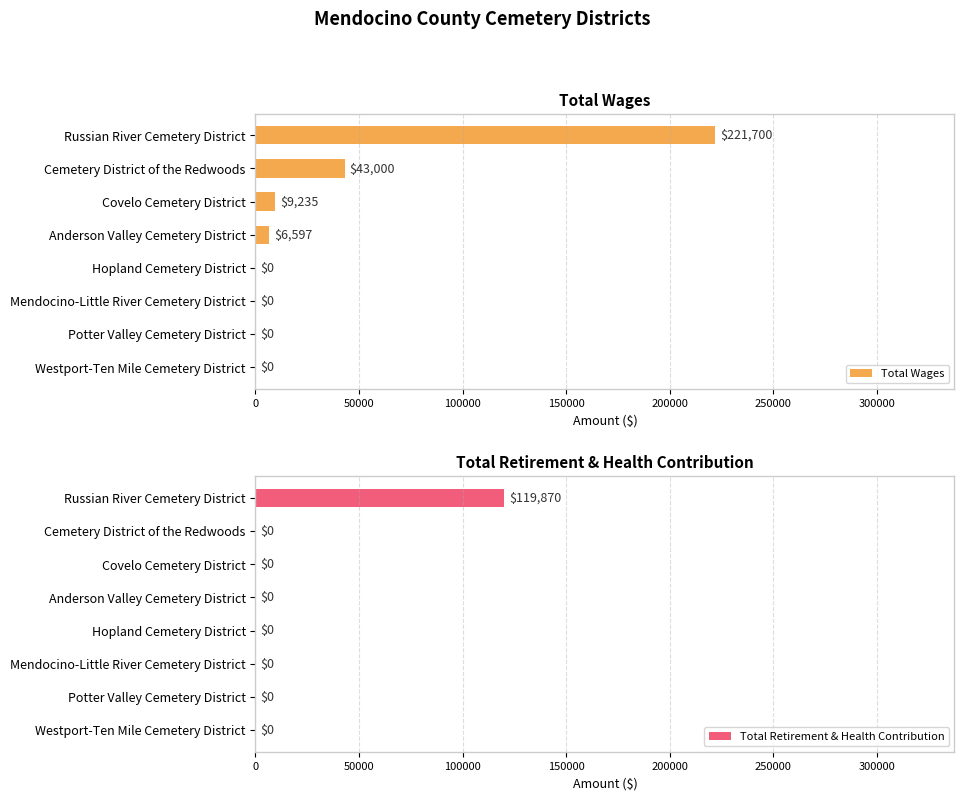

Is it true that Total Retirement & Health Contribution equals 0 at Potter Valley Cemetery District?

True